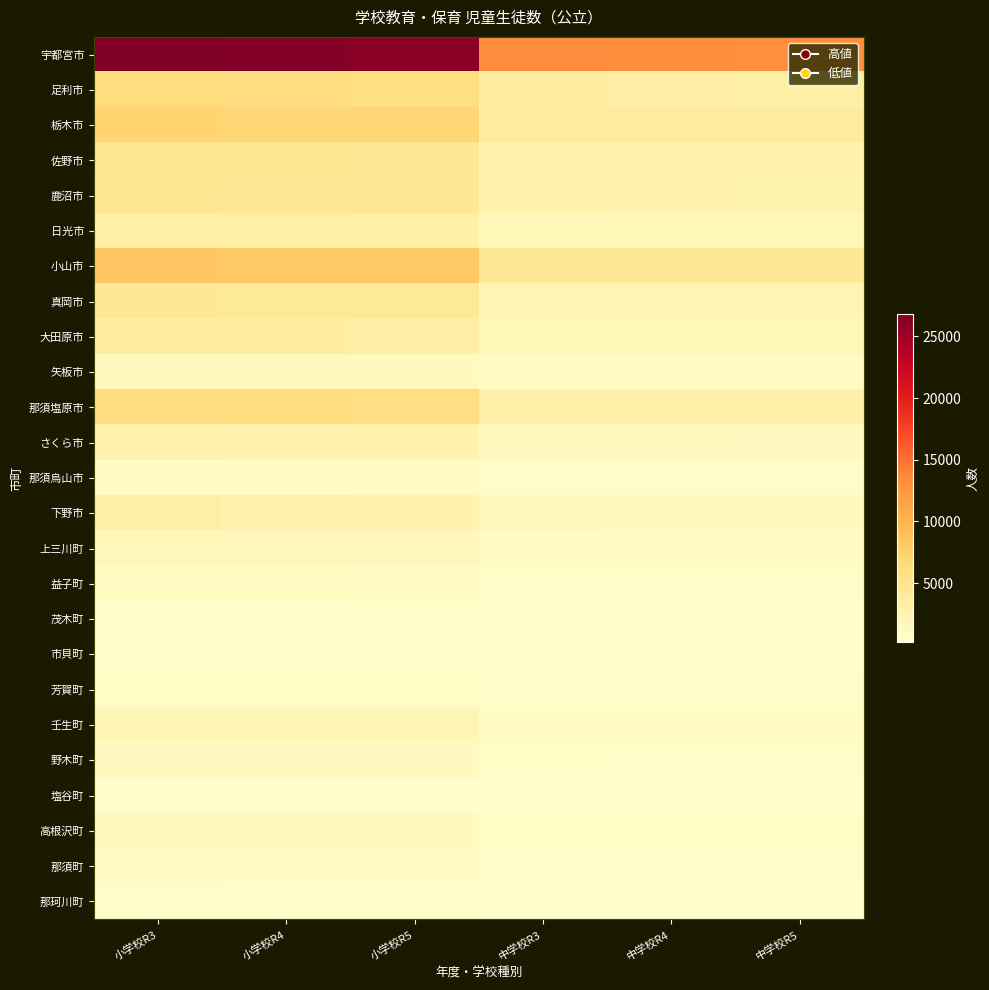

How many values in the さくら市 series are below 2461?

3